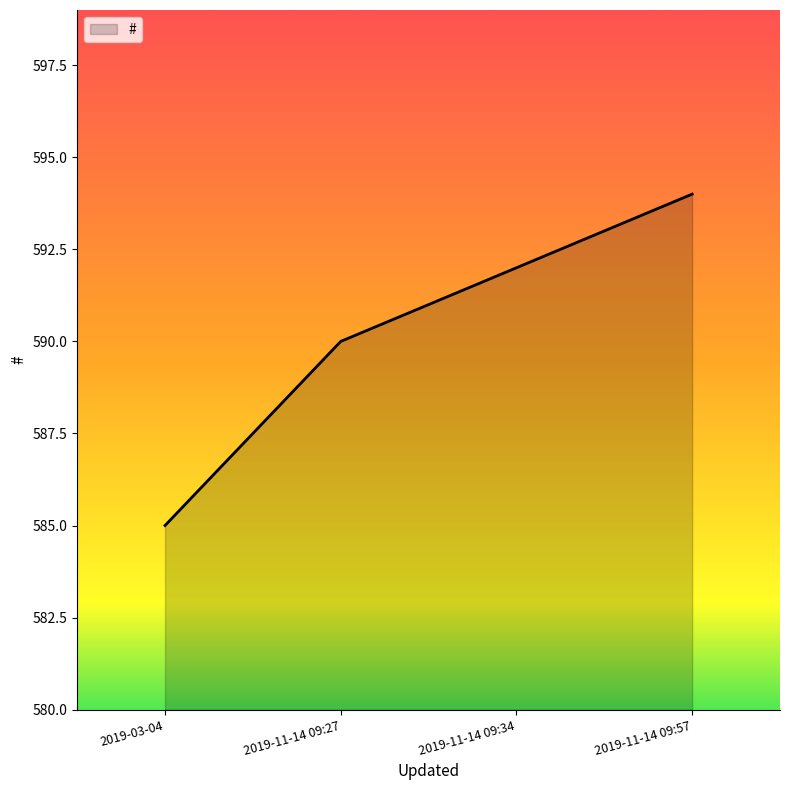

Reading right to left, what are all the values shown in this chart?

594	592	590	585